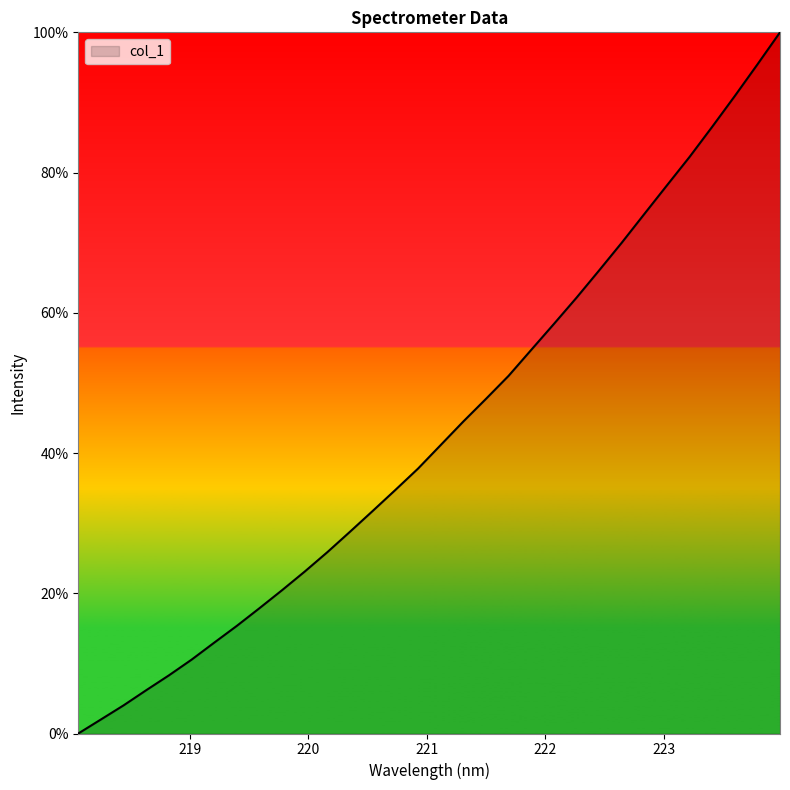

What is the maximum value shown in the chart?

100.0